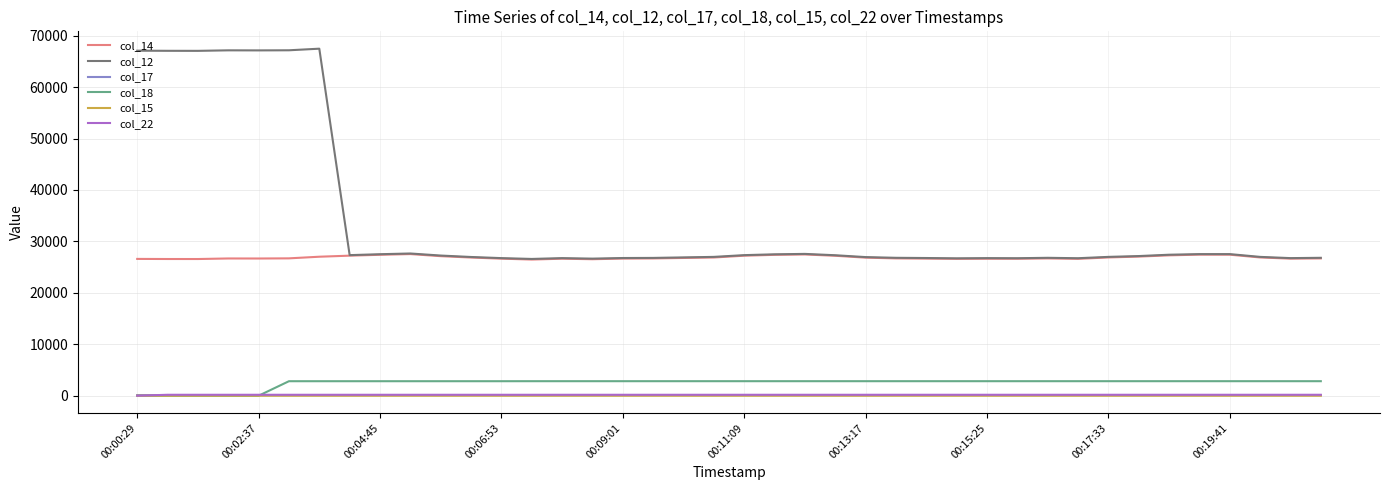

Which series has the largest total across all categories?

col_12